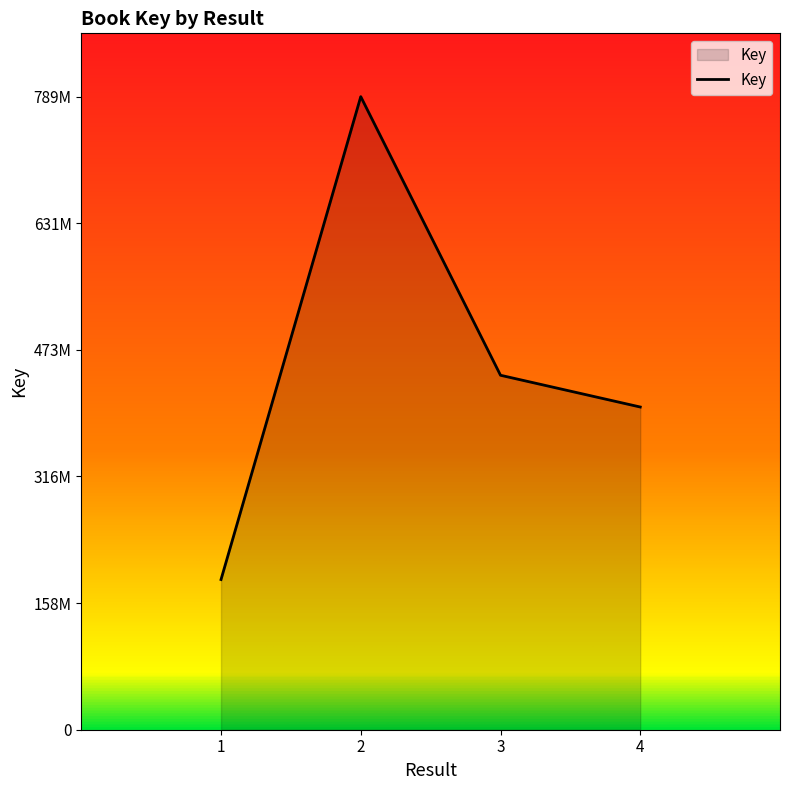

What is the difference between the maximum and minimum values?

601644464